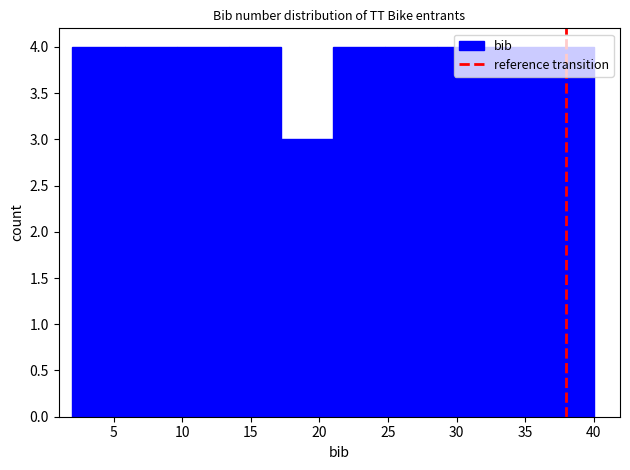

Reading left to right, list every bar in this chart as the range it spans on the x-axis followed by its height. Neither the bar edges nor the heights are printed on the chart, so give them approximately, as read against the axes.

2.0 to 5.8: 4
5.8 to 9.6: 4
9.6 to 13.4: 4
13.4 to 17.2: 4
17.2 to 21.0: 3
21.0 to 24.8: 4
24.8 to 28.6: 4
28.6 to 32.4: 4
32.4 to 36.2: 4
36.2 to 40.0: 4